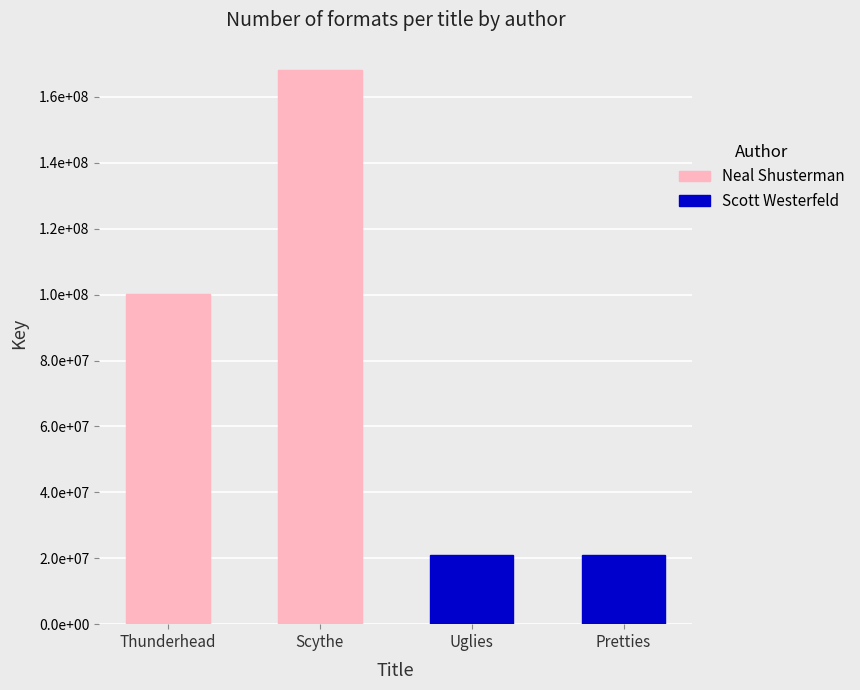

Count the Neal Shusterman values in the range 100196160 to 168081974.

2